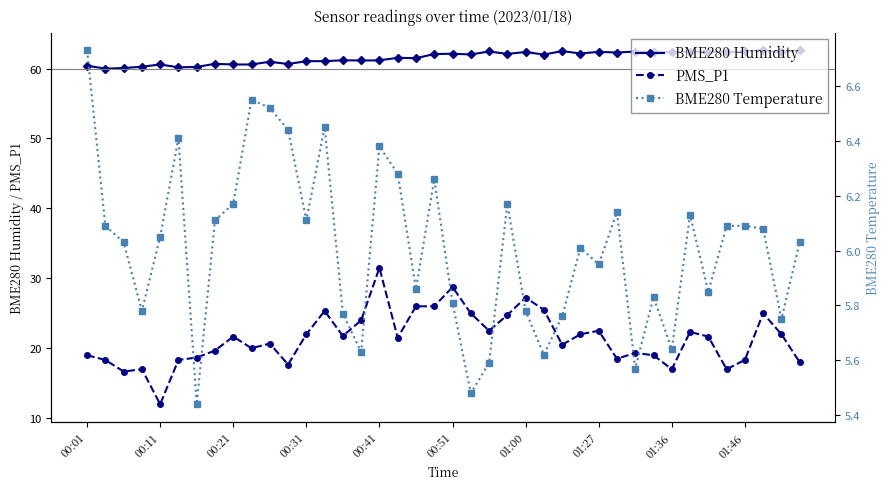

True or false: BME280 Humidity has a value of 62.3 at 01:36.

True